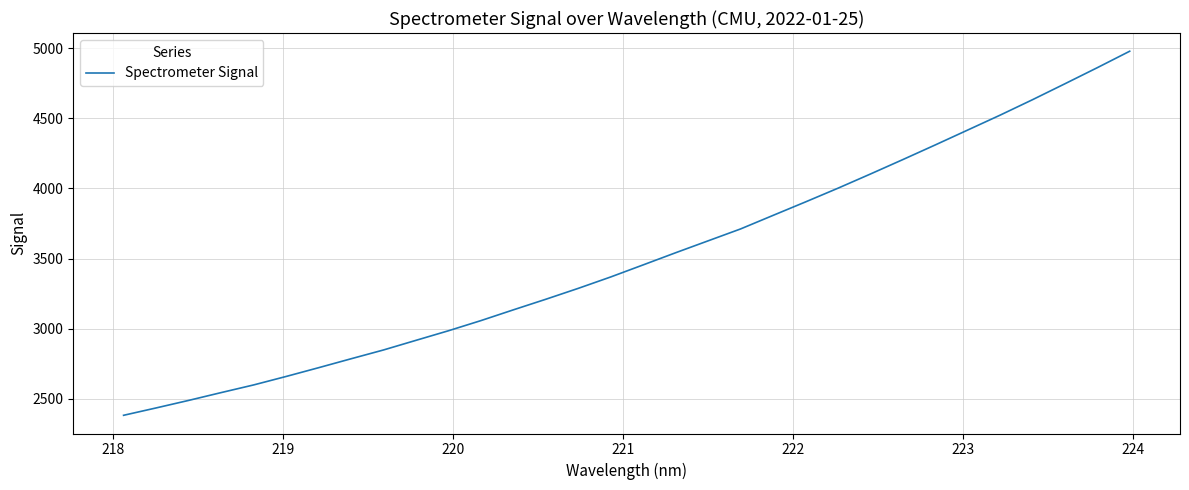

What is the smallest value displayed?

2381.8